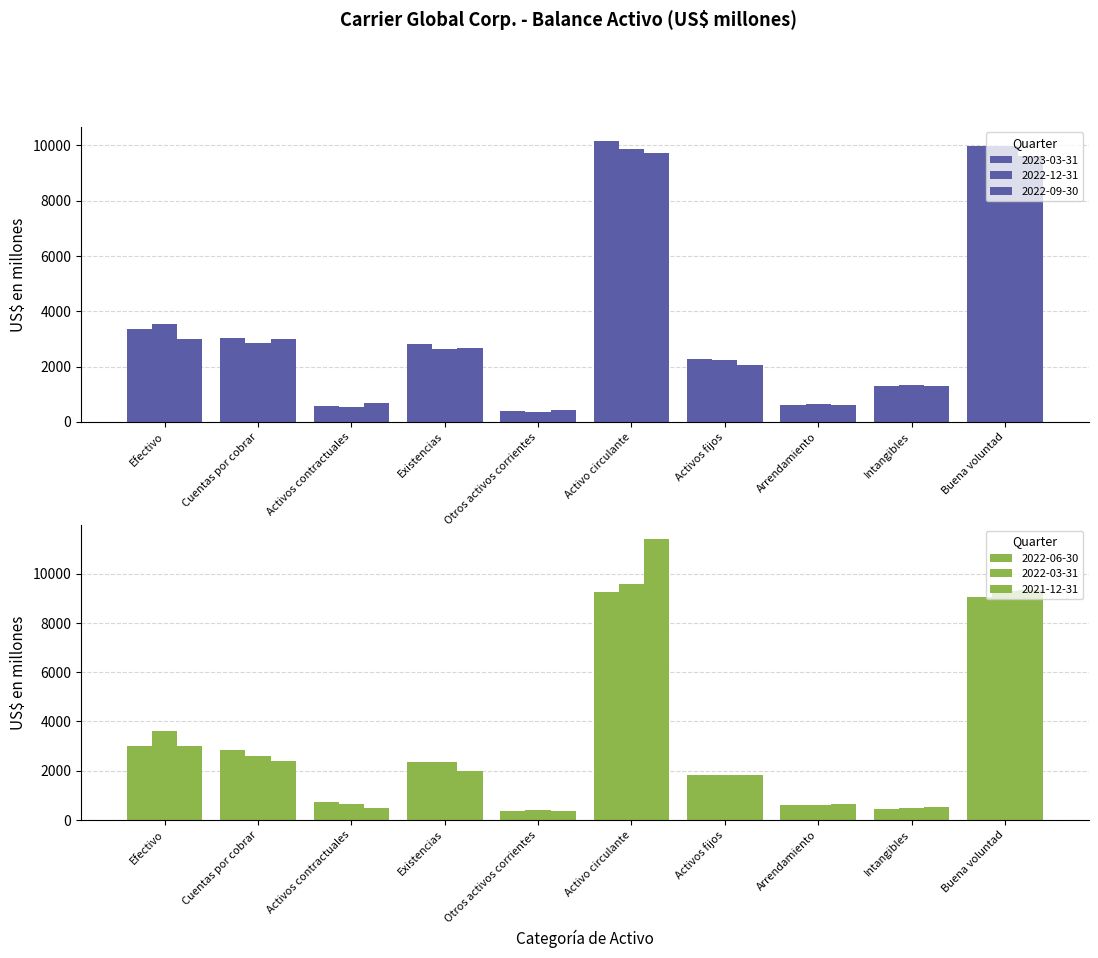

What is the total value across all series at Otros activos corrientes?

2315